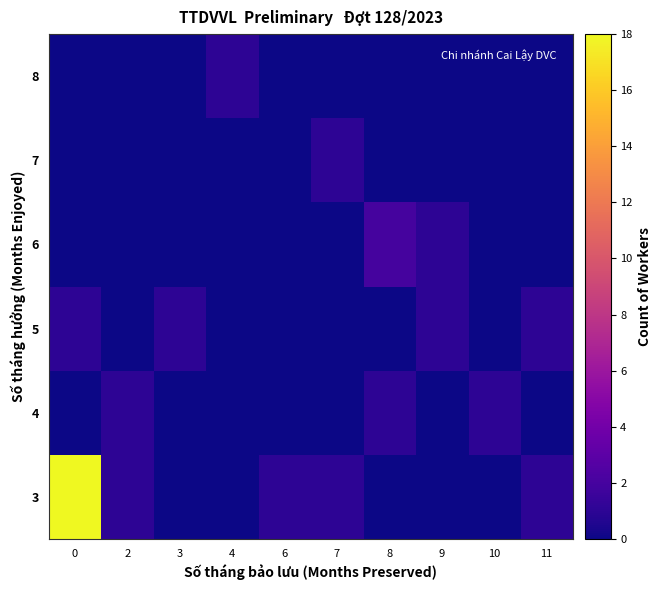

How many data points does each series have?

10